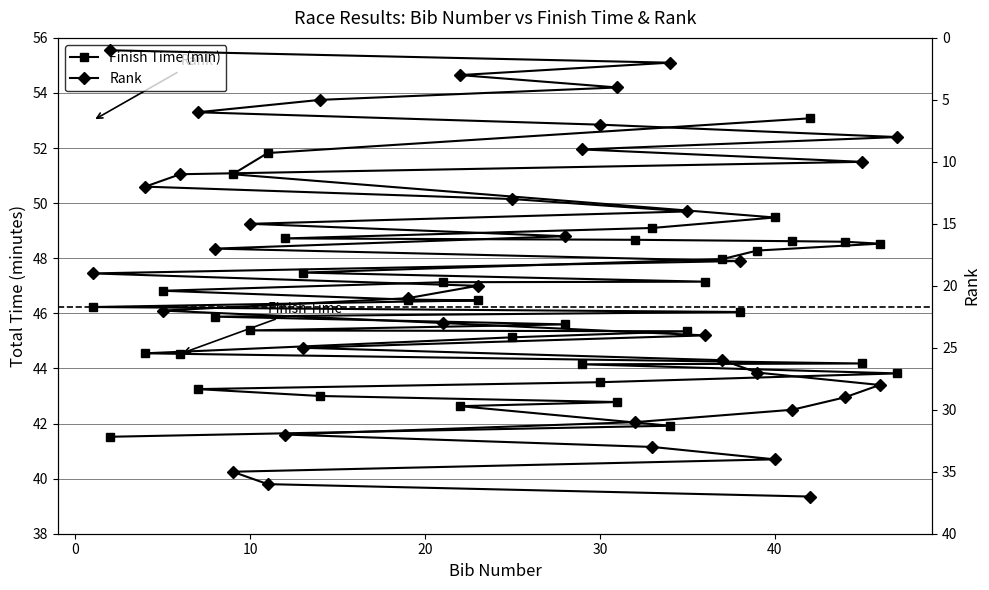

What is the maximum value shown in the chart?

53.1